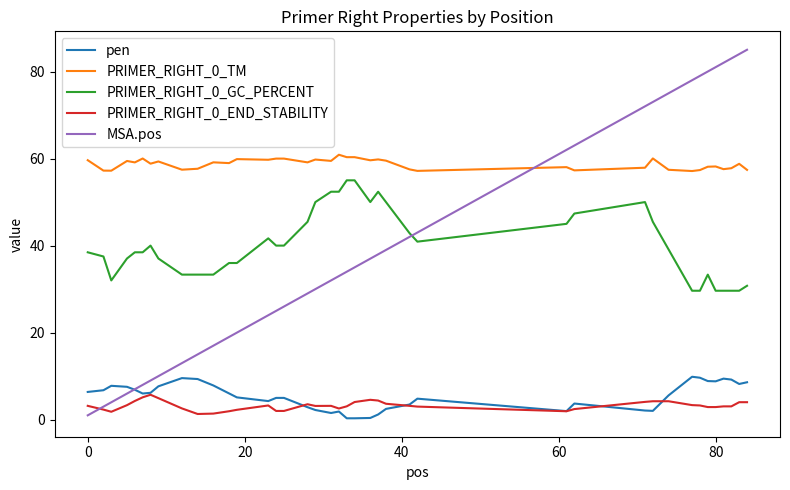

What is the smallest value displayed?

0.3